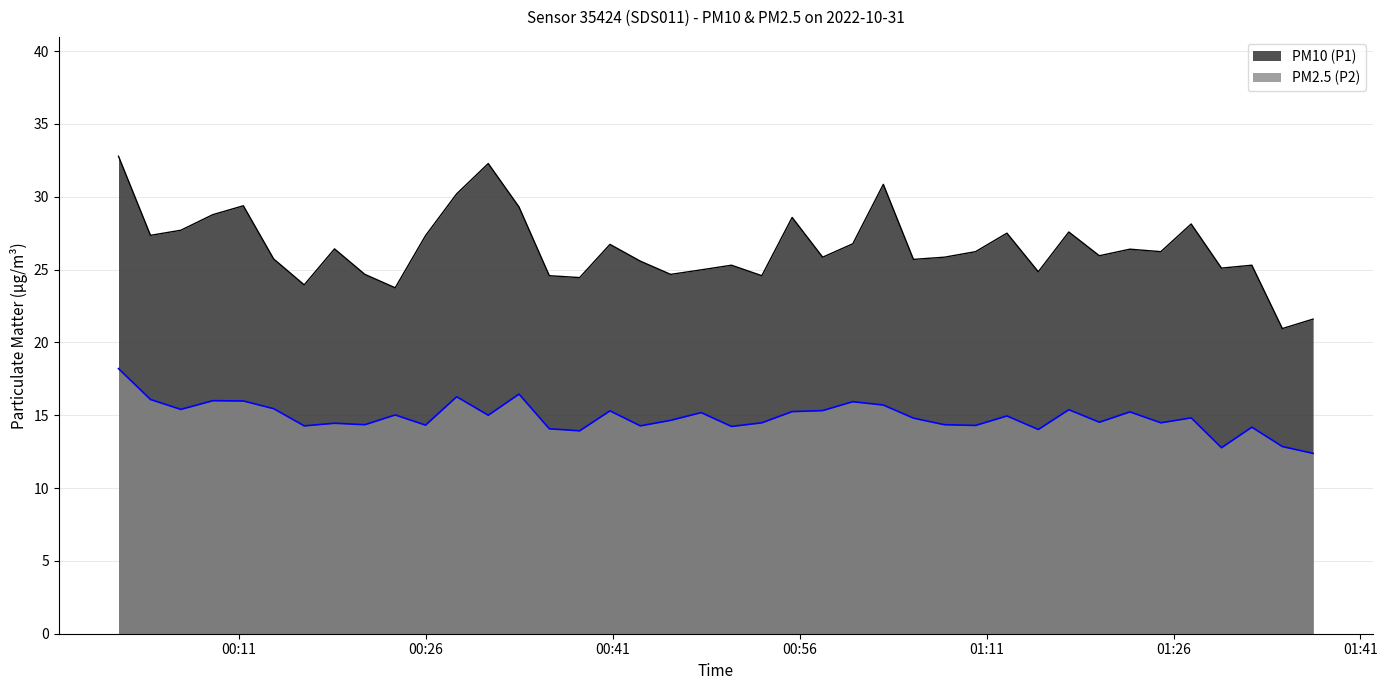

True or false: PM10 (P1) and PM2.5 (P2) intersect in this chart.

False